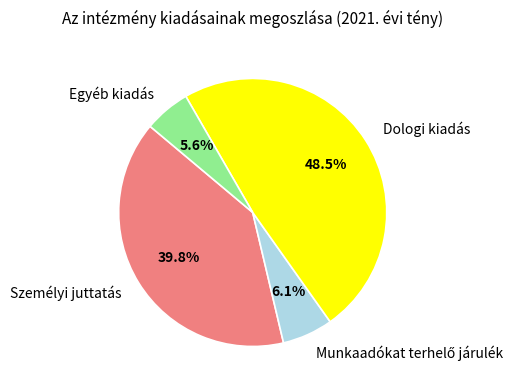

Combined, what portion of the pie is Egyéb kiadás and Személyi juttatás?

45.4%